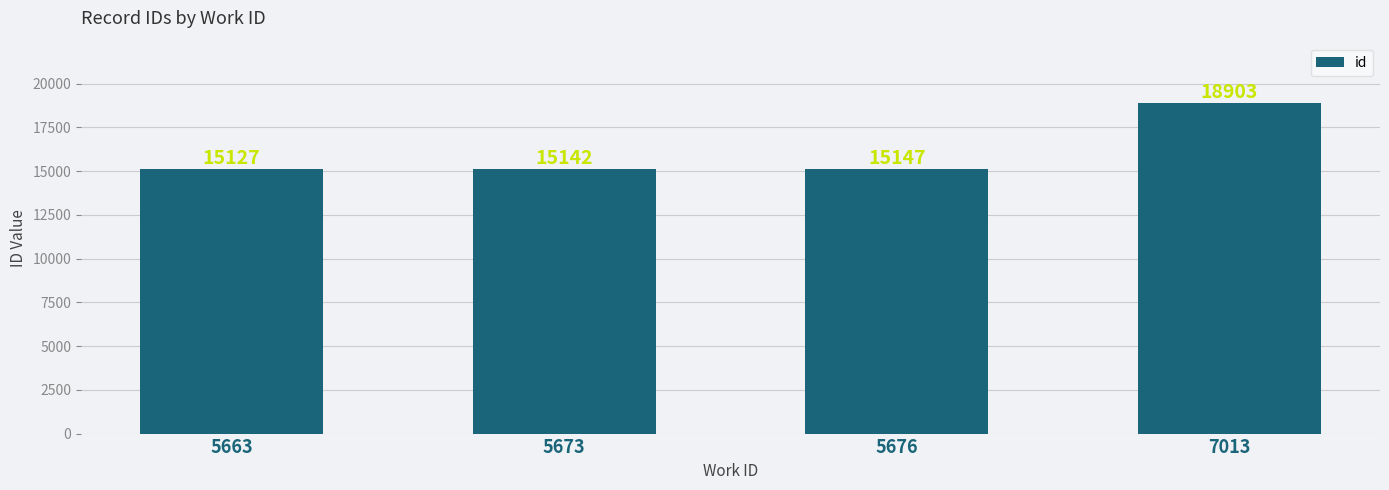

What is the sum of the values at 5676 and 5673?

30289